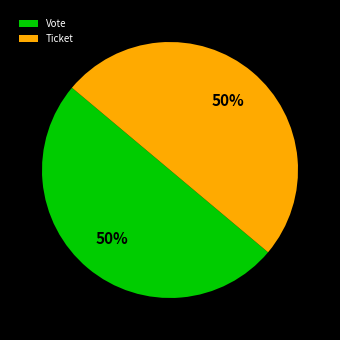

To the nearest percent, what is the average slice percentage?

50%